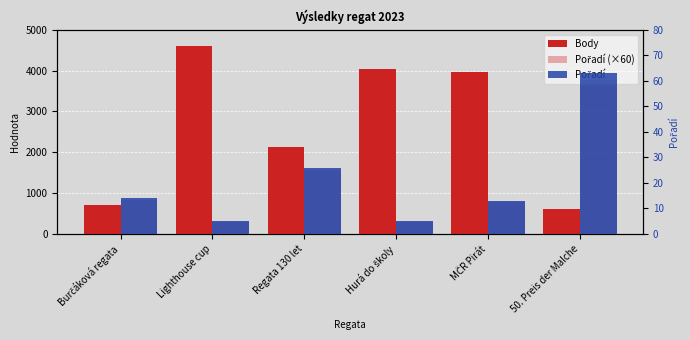

How many data points in Pořadí (×60) are above 840?

2